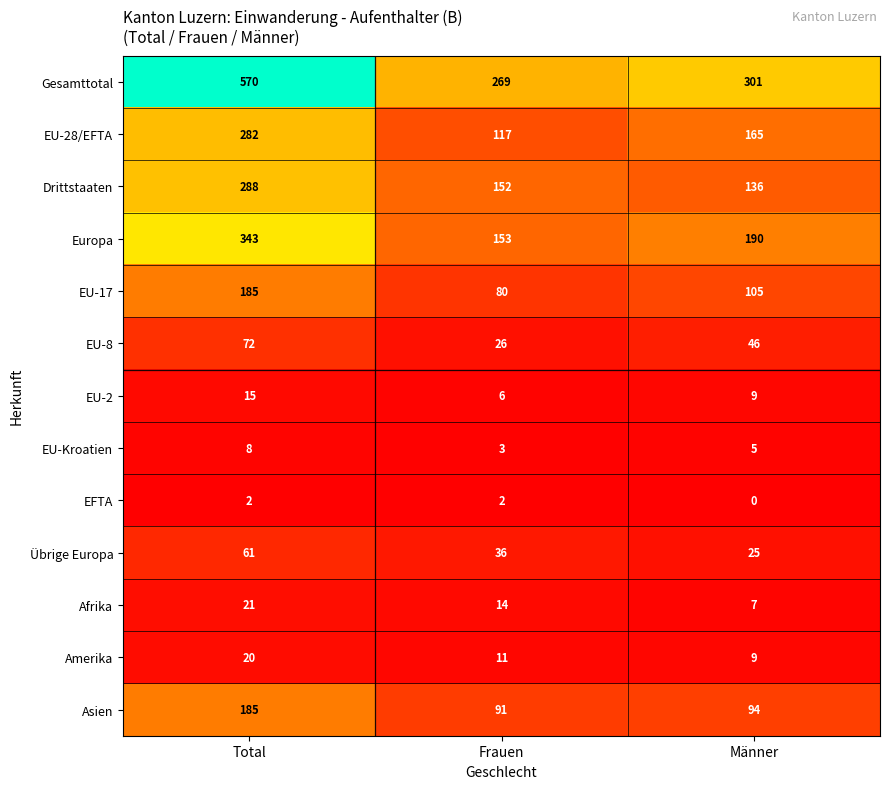

Count the number of data series in this chart.

13